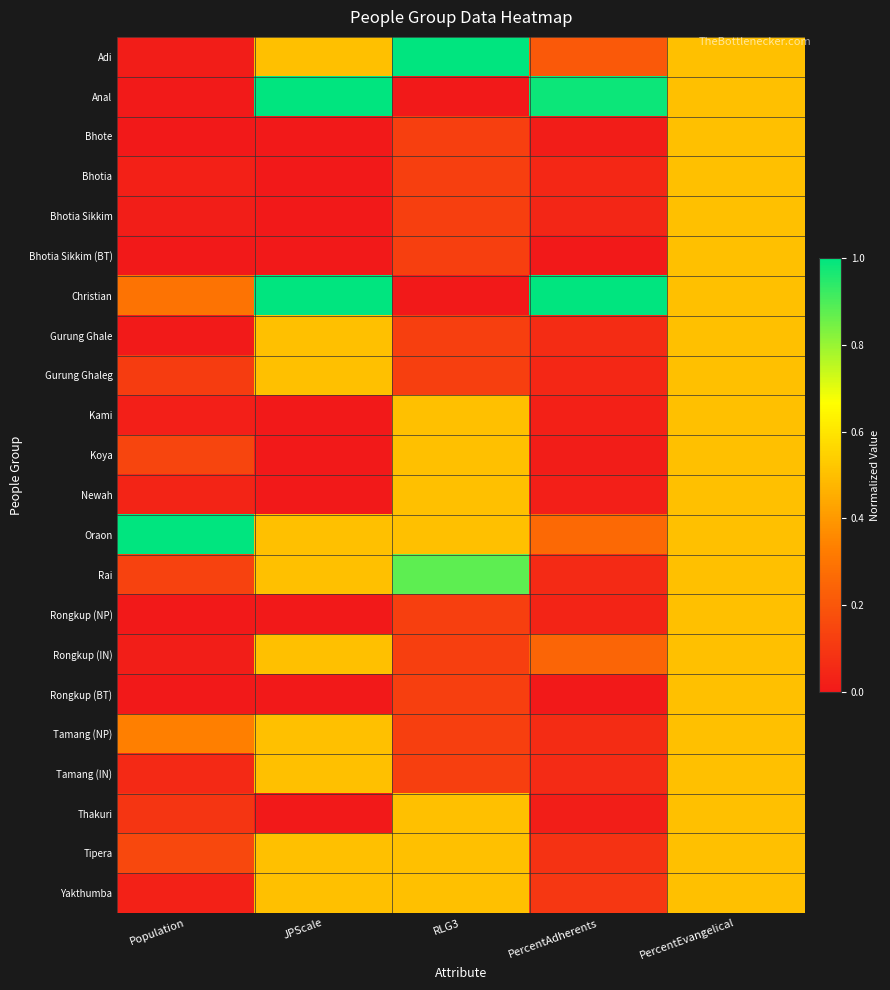

At how many categories does at least one series exceed 0?

5